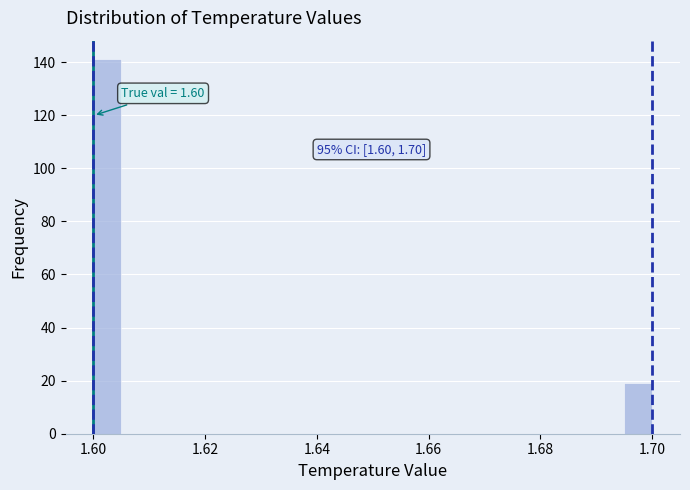

Around what value on the x-axis is the tallest bar? Give the approximate position of its centre, as read against the axis.

1.602